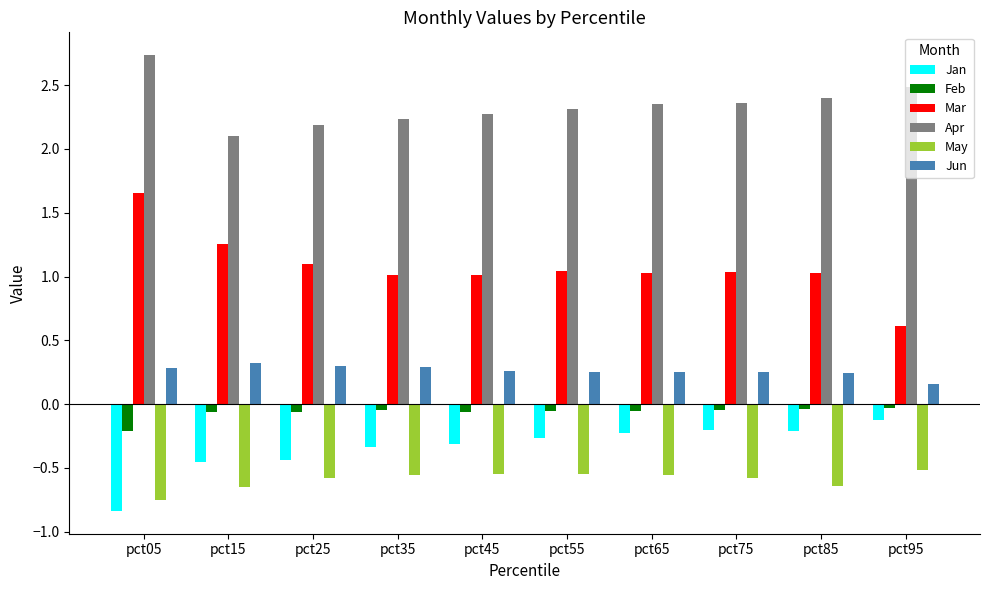

How many bars are there in each group?

6